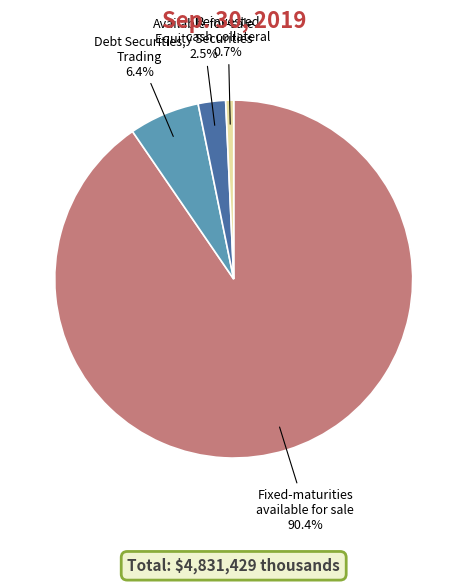

Is it true that Fixed-maturities available for sale is 83% of the pie?

False